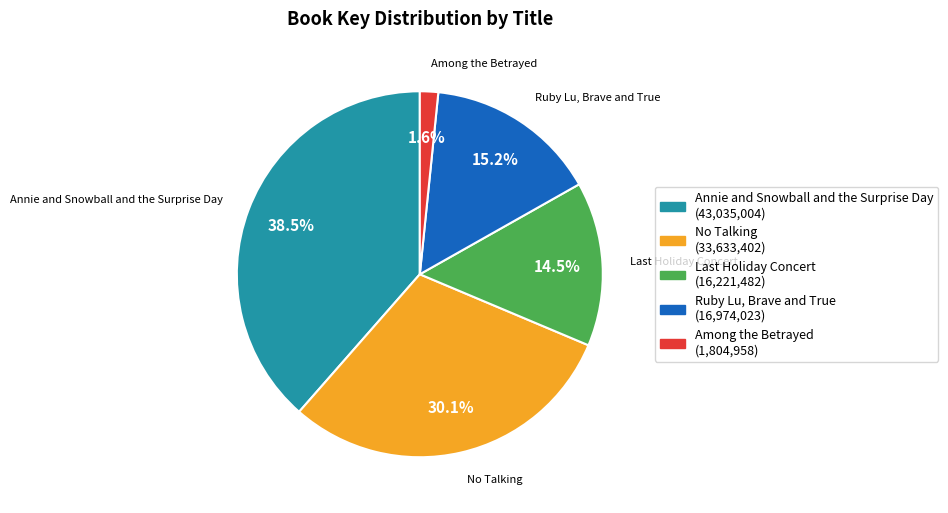

How many slices are in this pie chart?

5